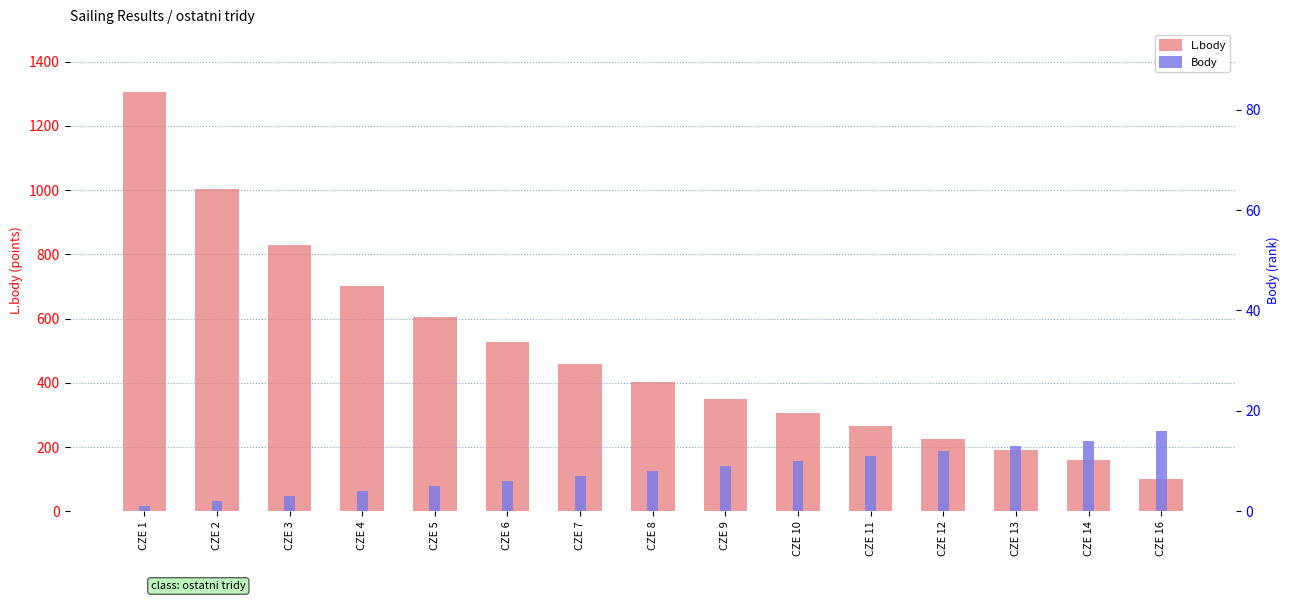

True or false: L.body has a value of 402 at CZE 8.

True